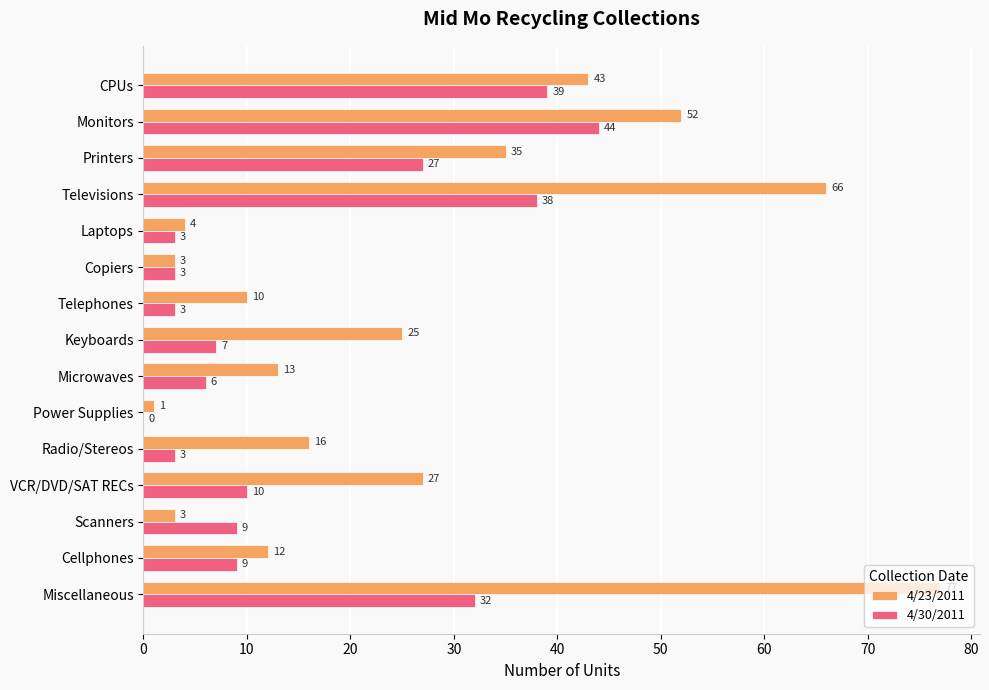

What is the highest value of the 4/23/2011 series?

77